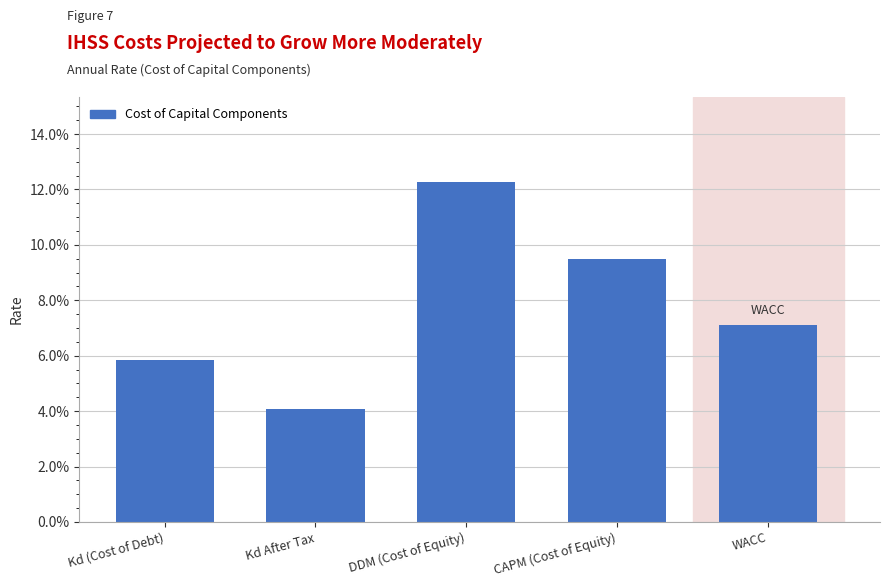

Does the chart contain any negative values?

No